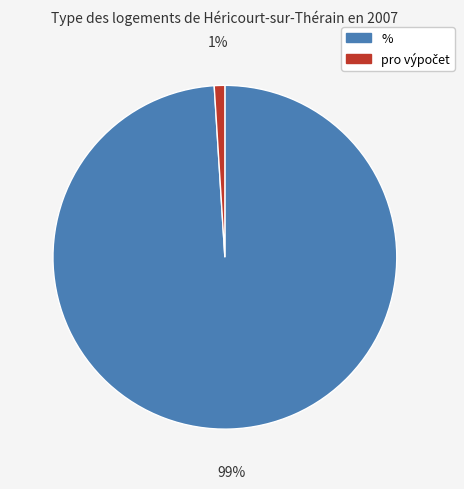

Count the number of slices in the pie.

2